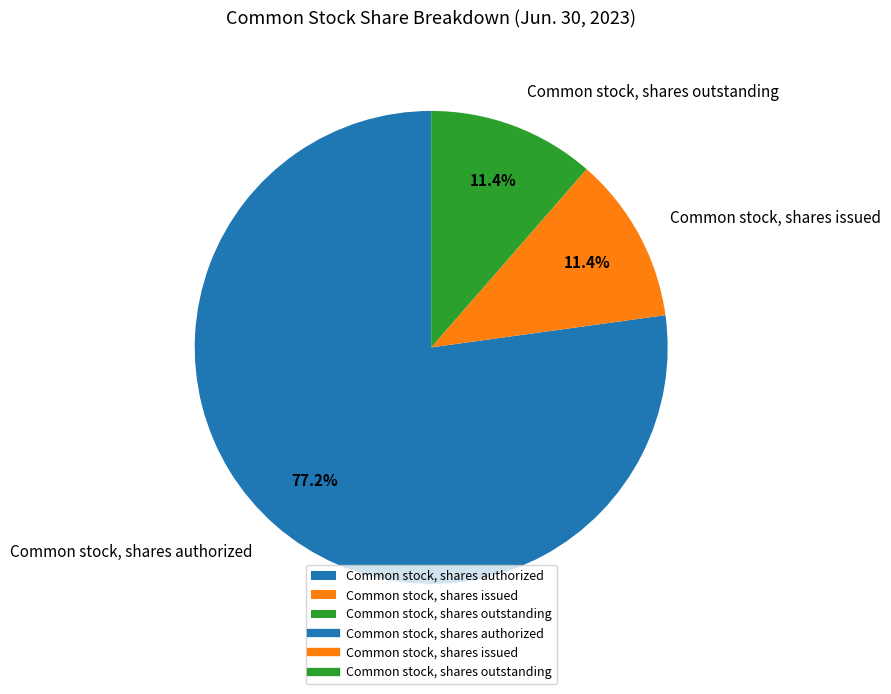

Which slice is the largest?

Common stock, shares authorized